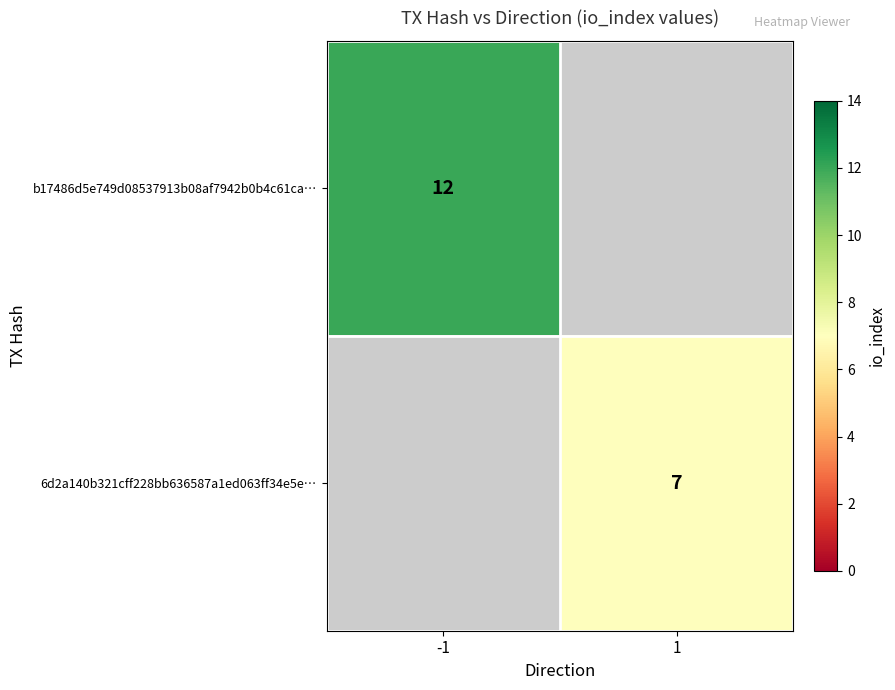

The b17486d5e749d08537913b08af7942b0b4c61ca… series shows 8 at -1. True or false?

False